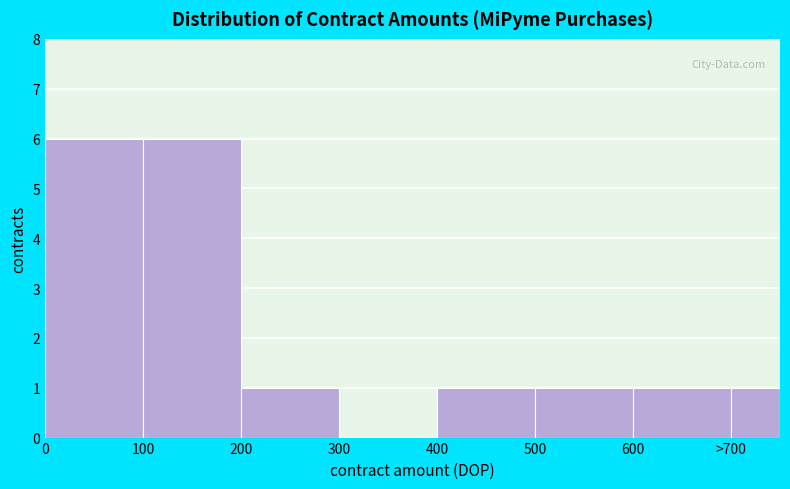

Reading left to right, transcribe all the data shown in this chart.

0=6	100=6	200=1	300=0	400=1	500=1	600=1	>700=1